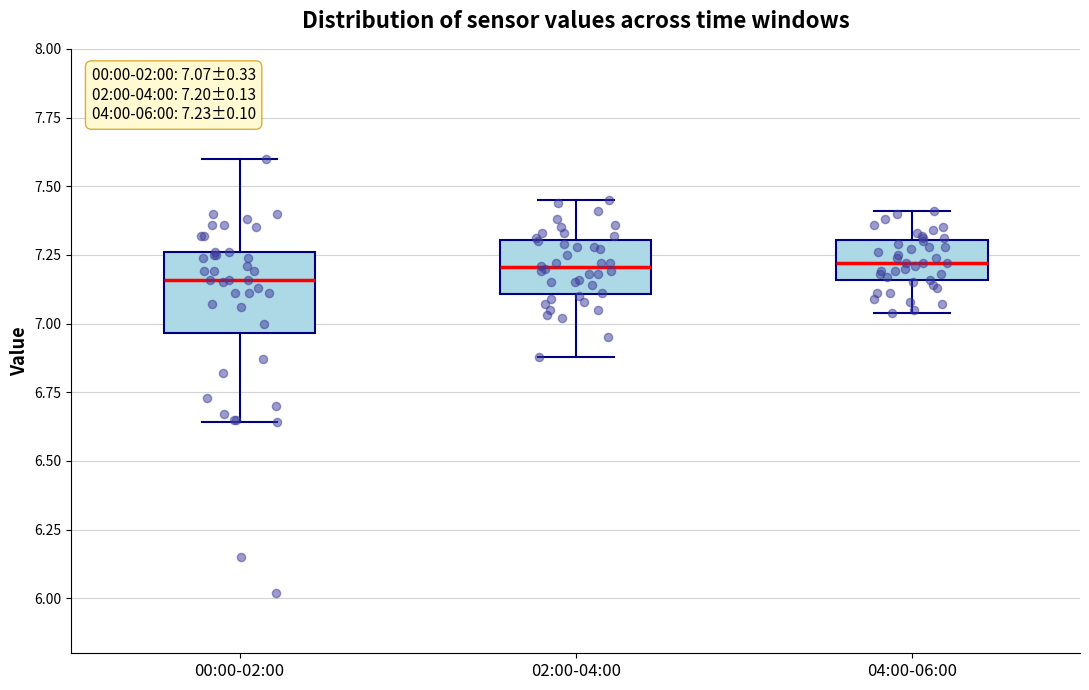

Which box is the tallest, from its lower edge to its upper edge?

00:00-02:00